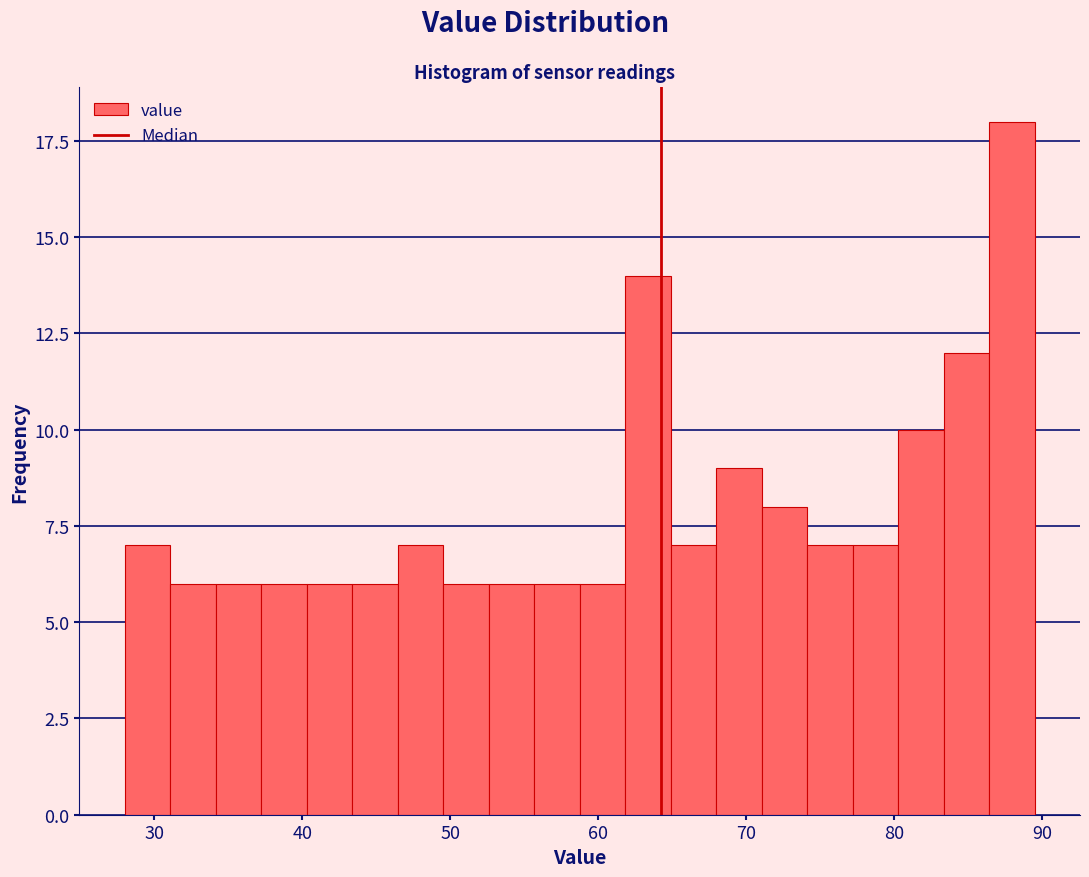

Read against the x-axis, roughly where is the centre of the tallest bar?

88